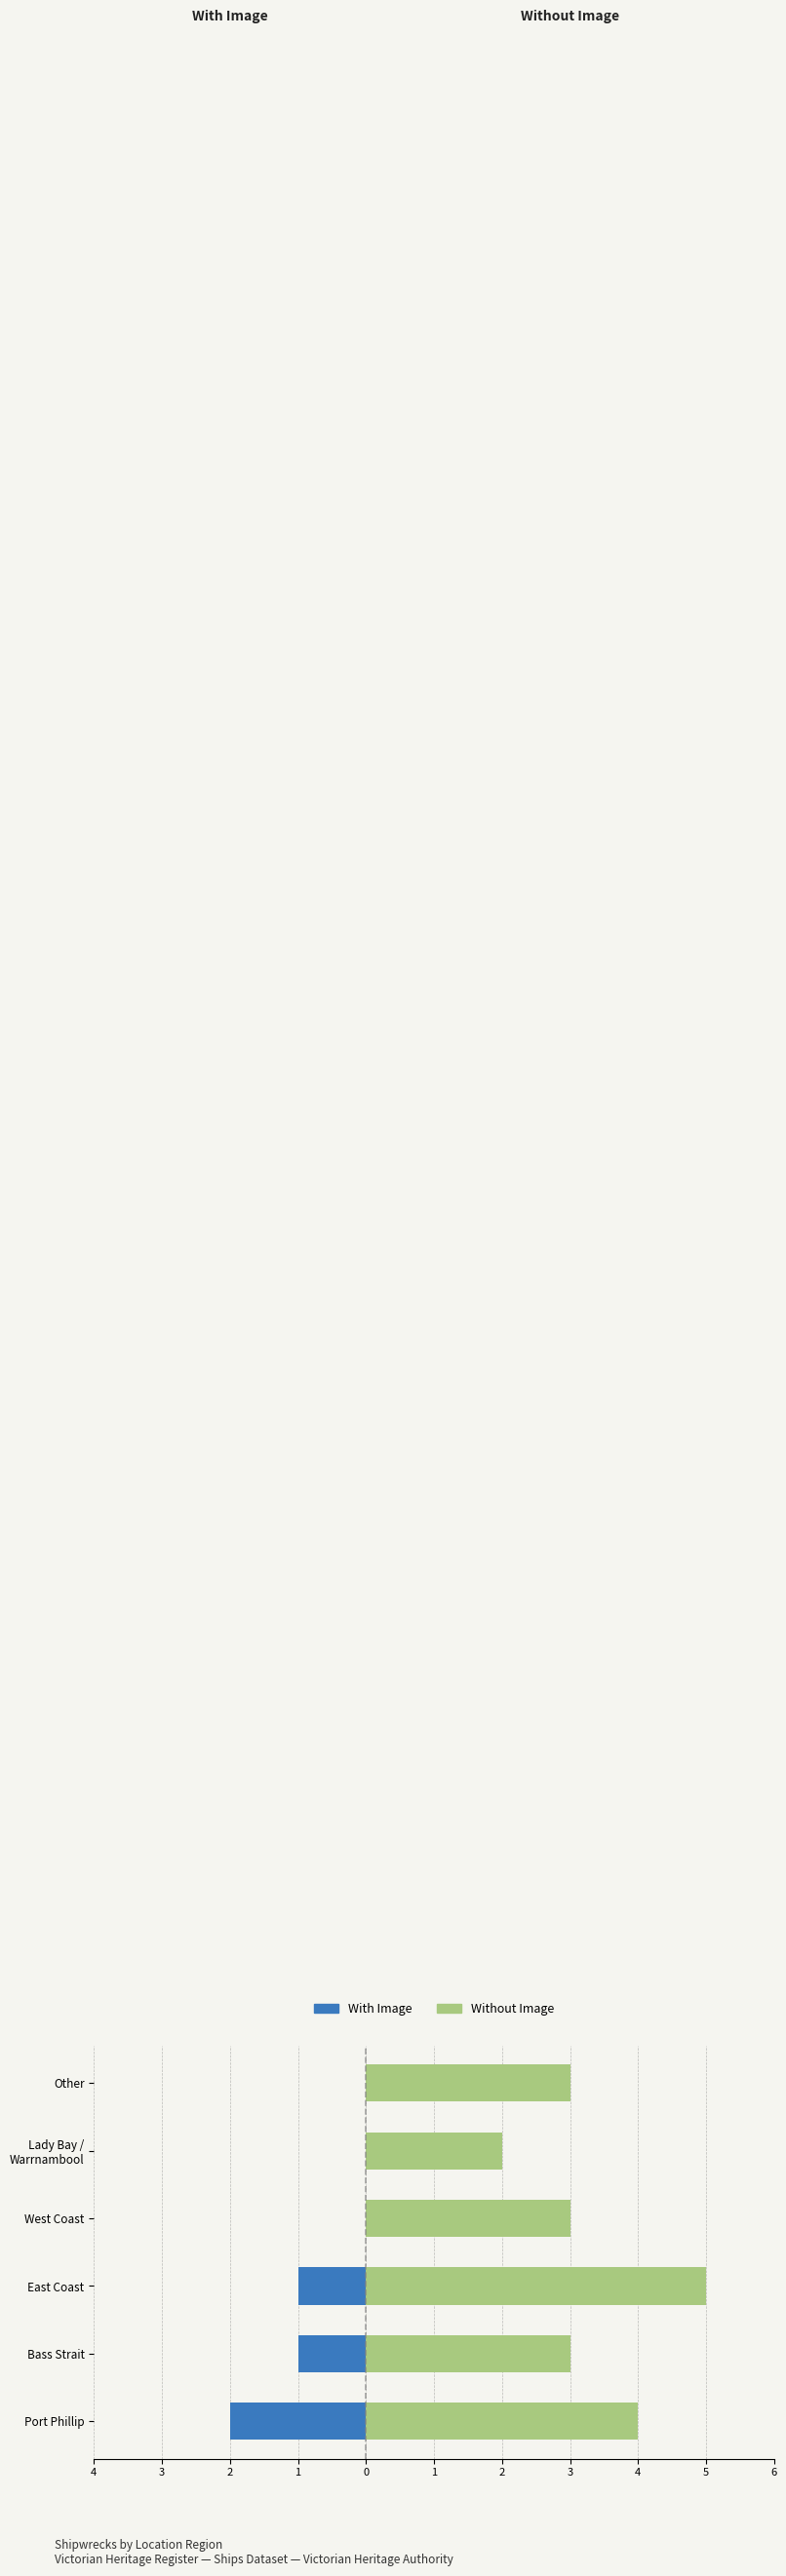

Count the Without Image values in the range 3 to 4.

4